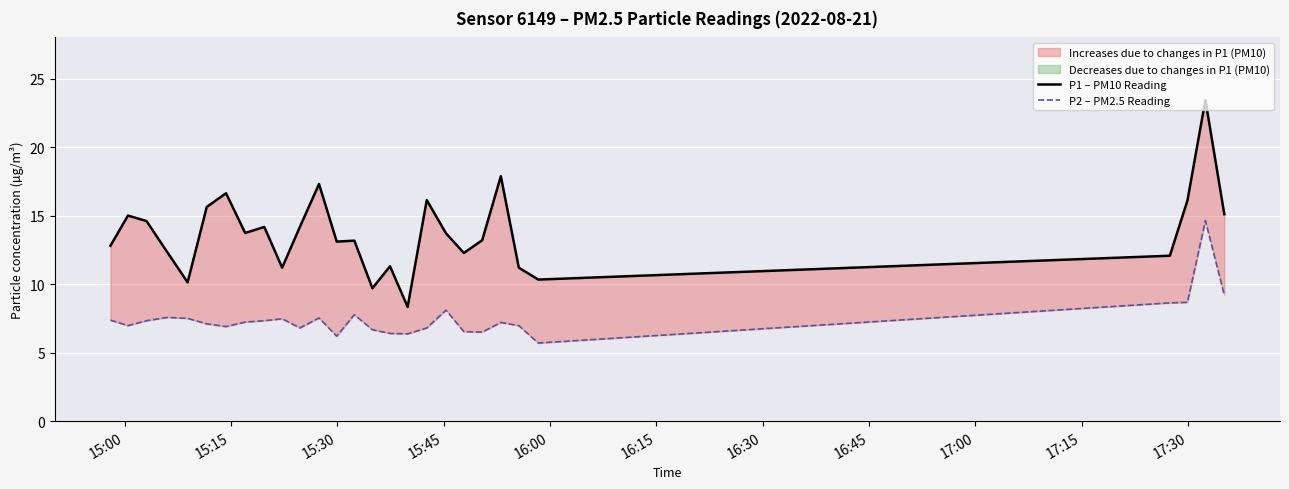

What is the smallest value displayed?

5.7